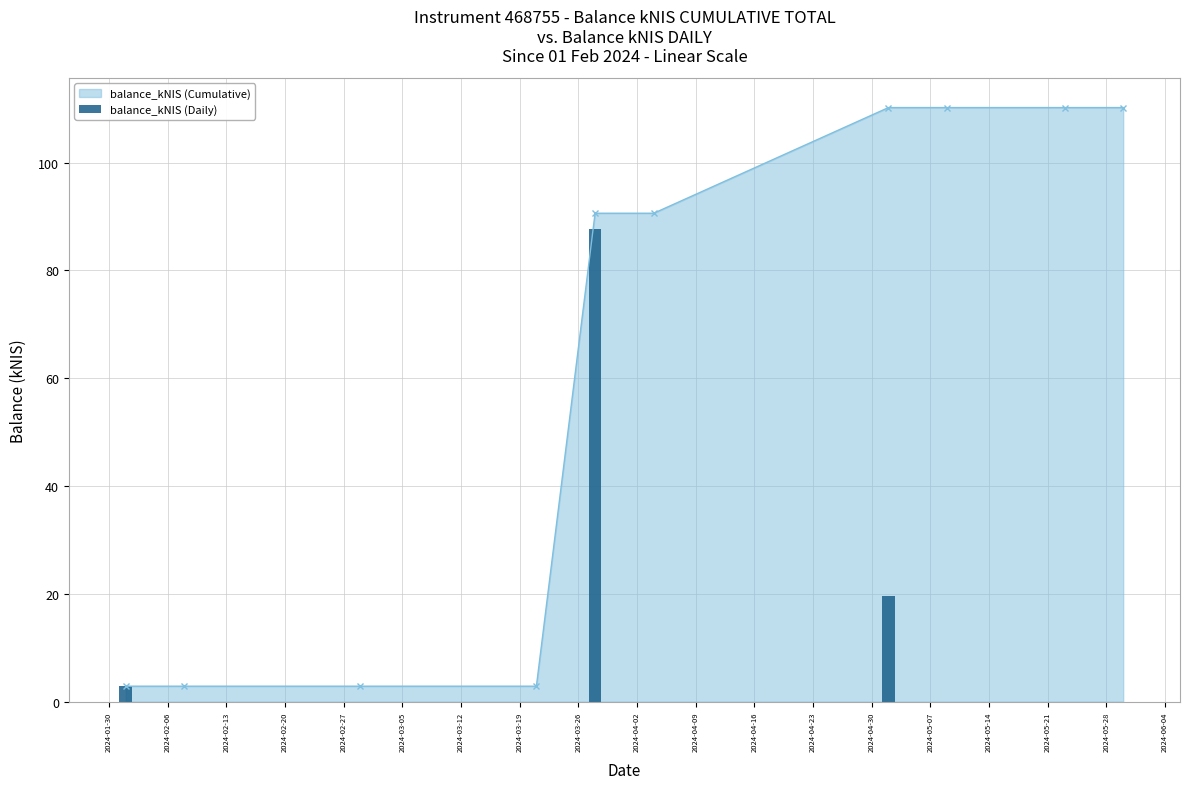

What is the value of the 5th bar from the left?

87.7